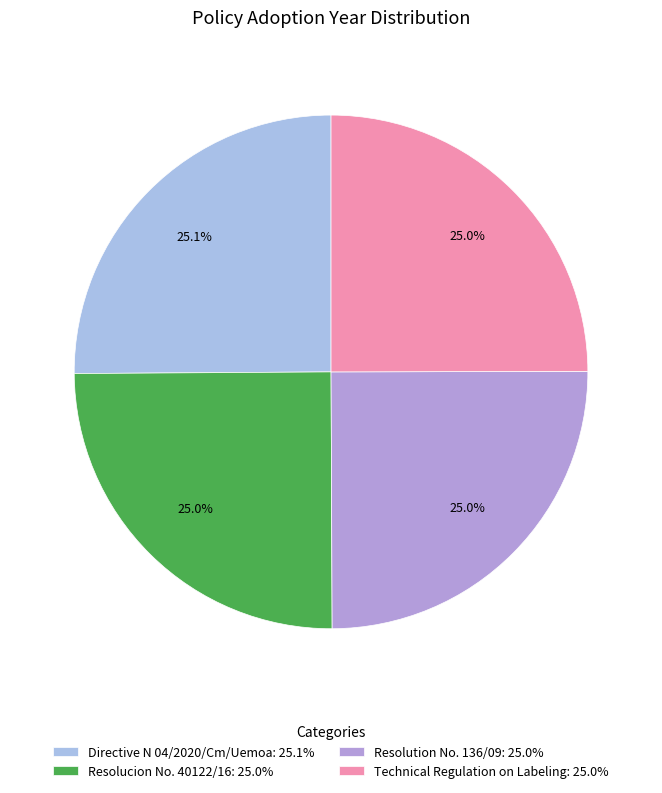

Does Technical Regulation on Labeling represent more than half of the total?

No